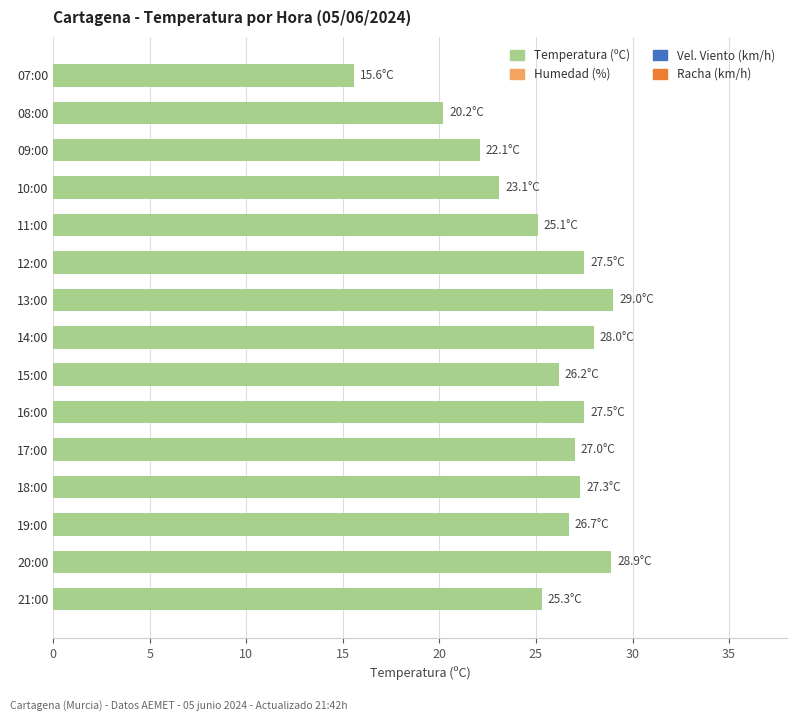

Are the bars grouped side by side (vs. stacked)?

No